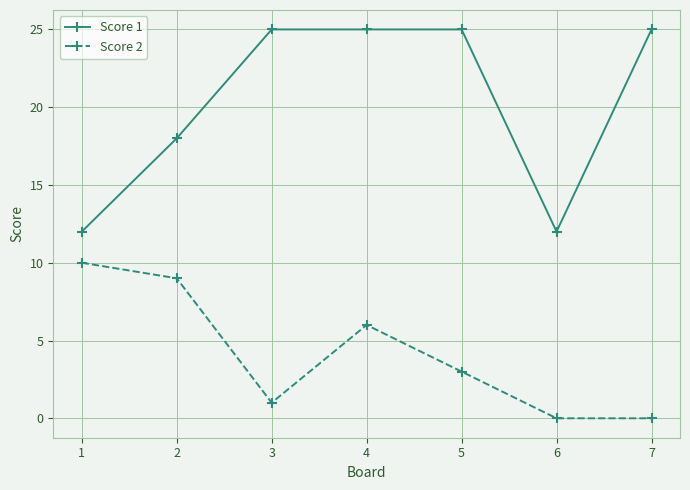

Which series changed the most between 4 and 6?

Score 1